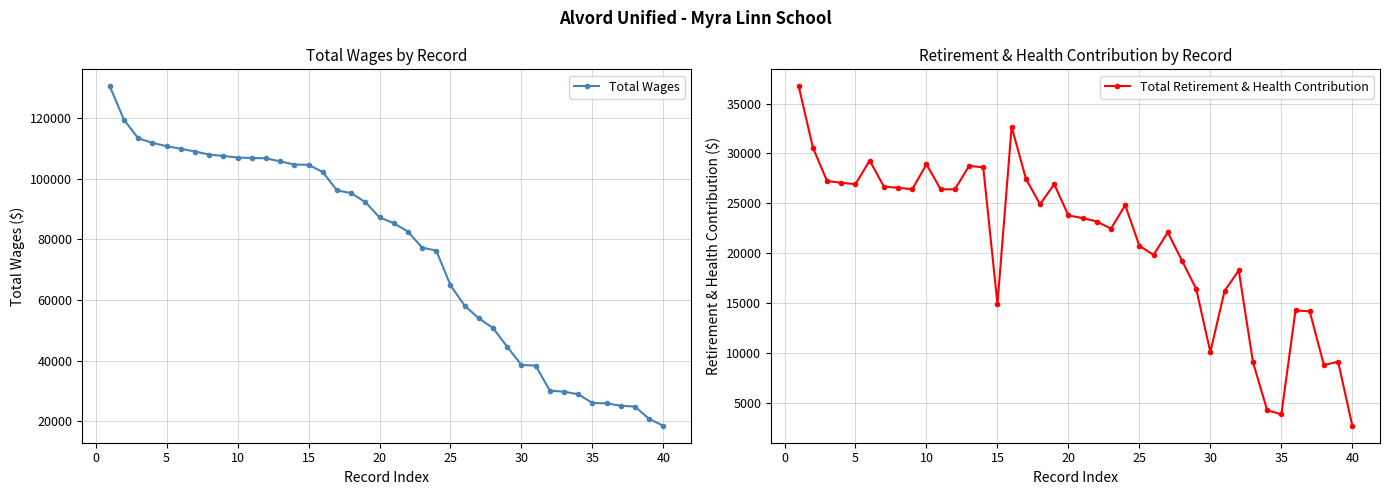

What is the maximum value for Total Wages?

130436